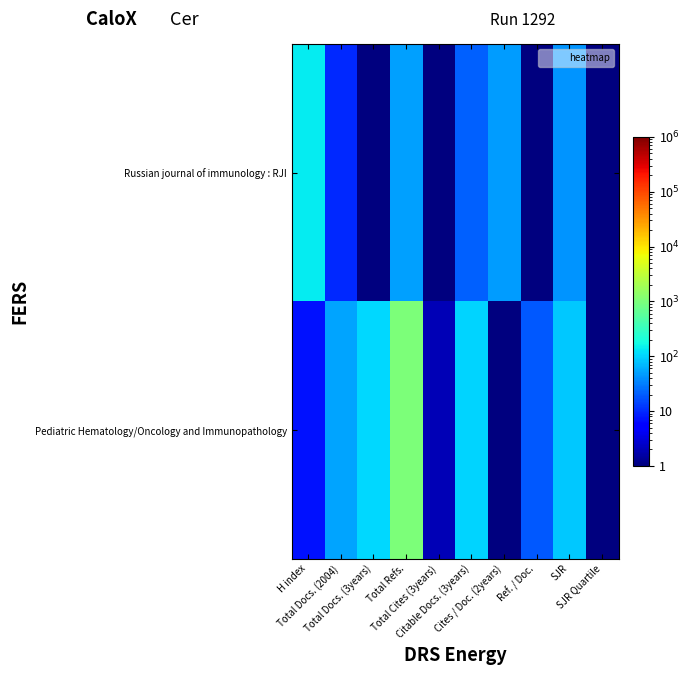

Reading left to right, extract all data points from this chart.

Russian journal of immunology : RJI: H index=138.0	Total Docs. (2004)=10.0	Total Docs. (3years)=1.0	Total Refs.=50.0	Total Cites (3years)=0.1	Citable Docs. (3years)=21.0	Cites / Doc. (2years)=48.0	Ref. / Doc.=0.1	SJR=42.0	SJR Quartile=0.1
Pediatric Hematology/Oncology and Immunopathology: H index=7.0	Total Docs. (2004)=53.0	Total Docs. (3years)=108.0	Total Refs.=1053.0	Total Cites (3years)=2.0	Citable Docs. (3years)=101.0	Cites / Doc. (2years)=0.1	Ref. / Doc.=19.0	SJR=87.0	SJR Quartile=0.1